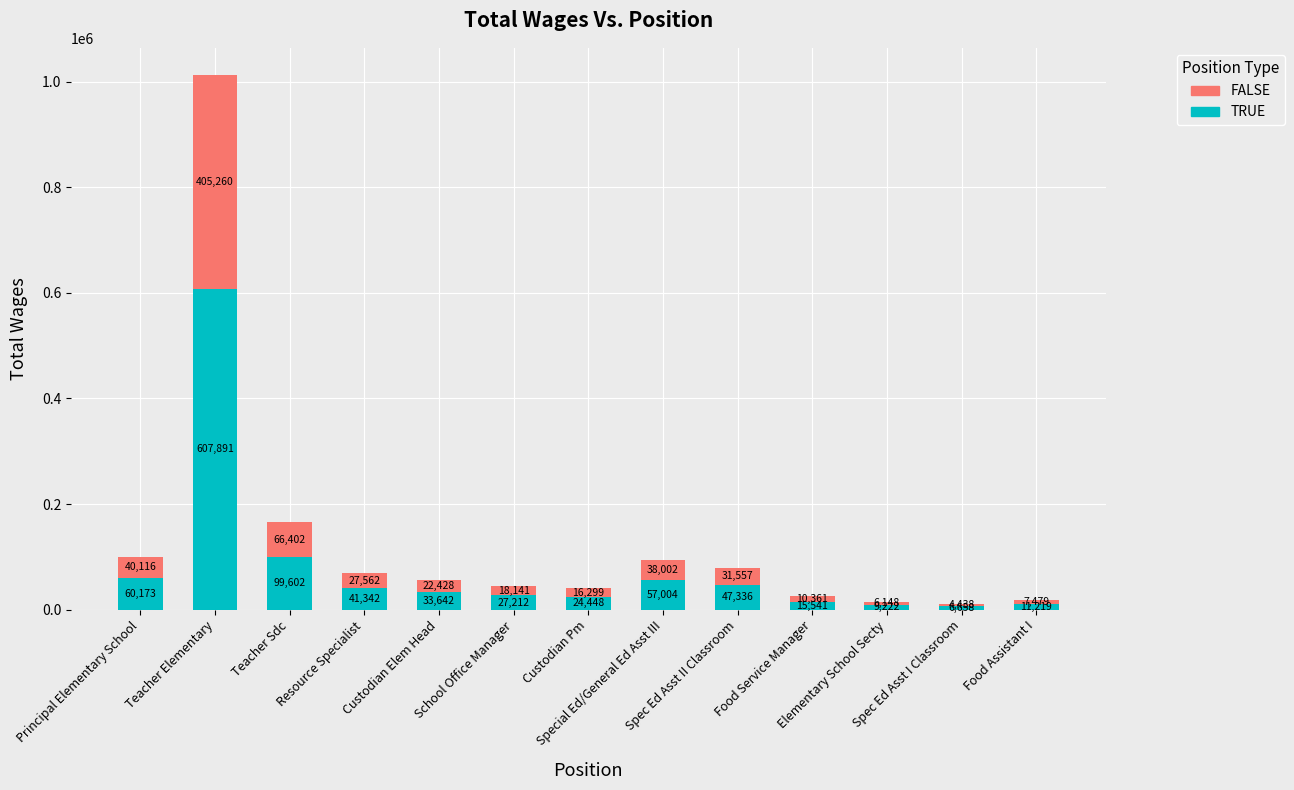

What is the highest value of the TRUE series?

607890.6